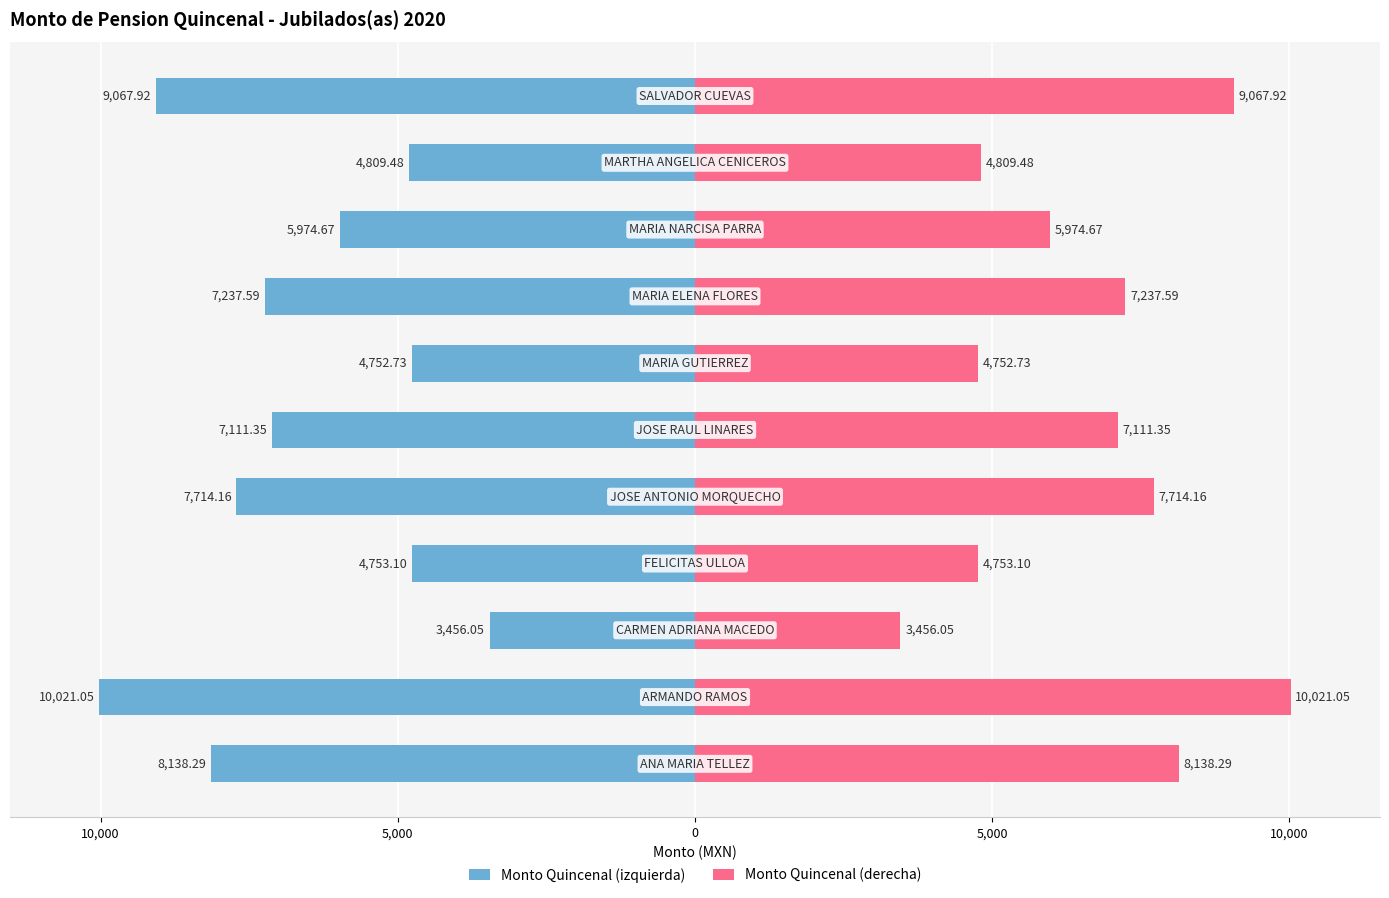

Rank the series at 10 from lowest to highest value.

Monto Quincenal (izquierda), Monto Quincenal (derecha)